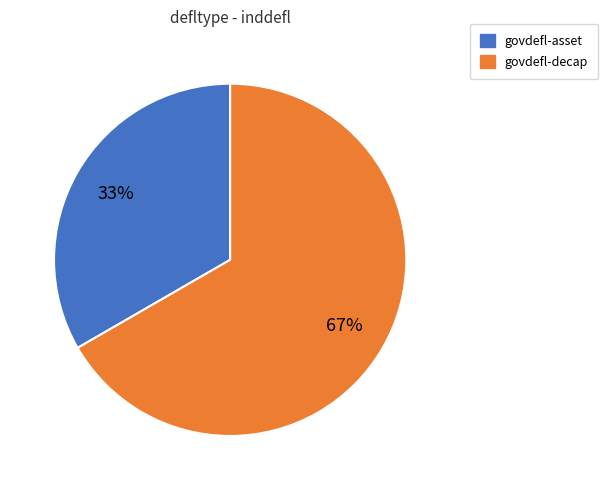

Is it true that govdefl-decap is 67% of the pie?

True